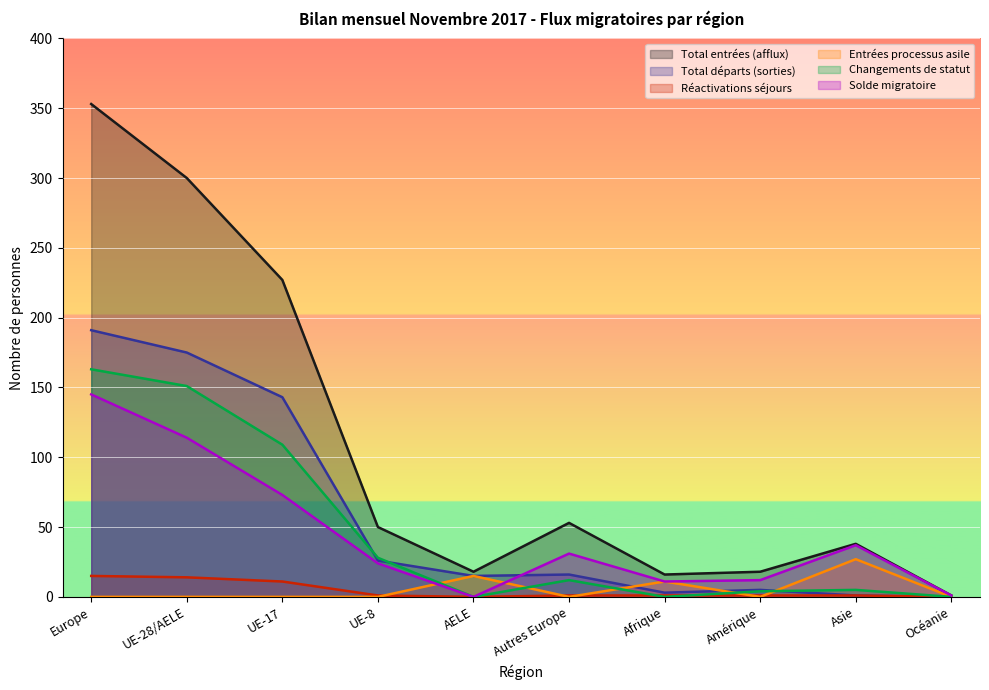

How many lines are shown in the chart?

6